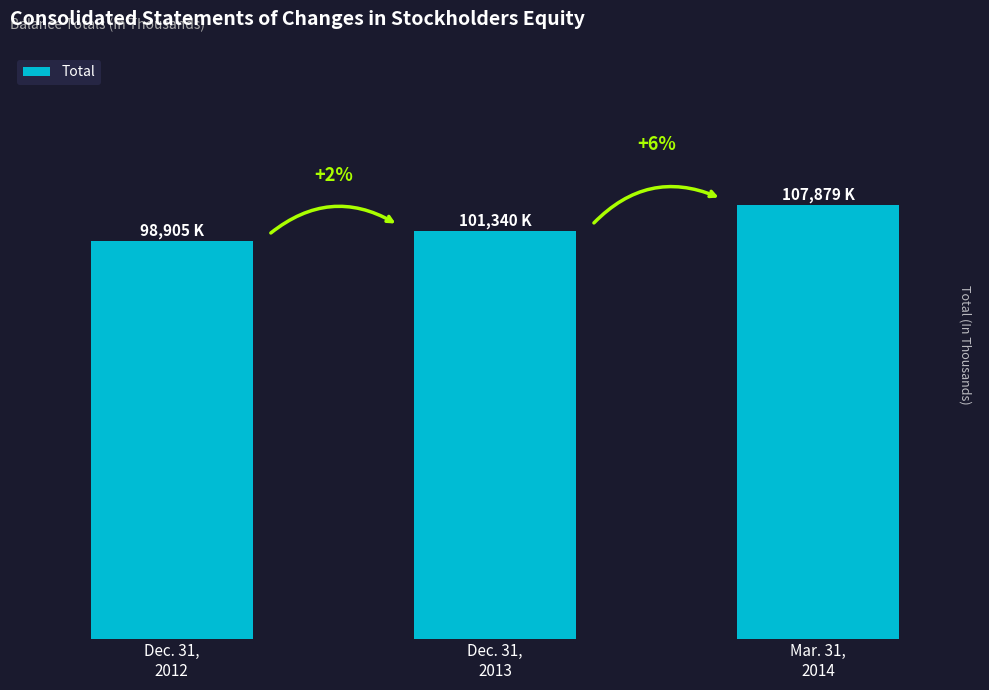

At which label is the value closest to 103392?

Dec. 31,
2013